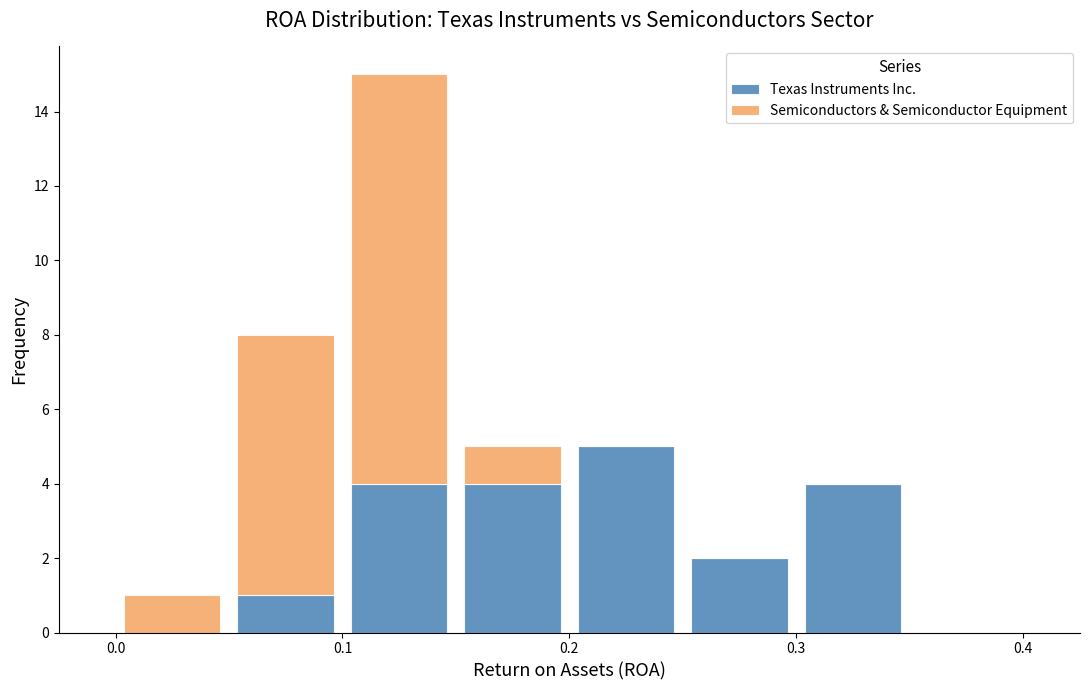

What is the total height of the stacked bar covering 0.05 to 0.10 on the x-axis? The values are not printed on the chart, so give them approximately, as read against the axis.

8